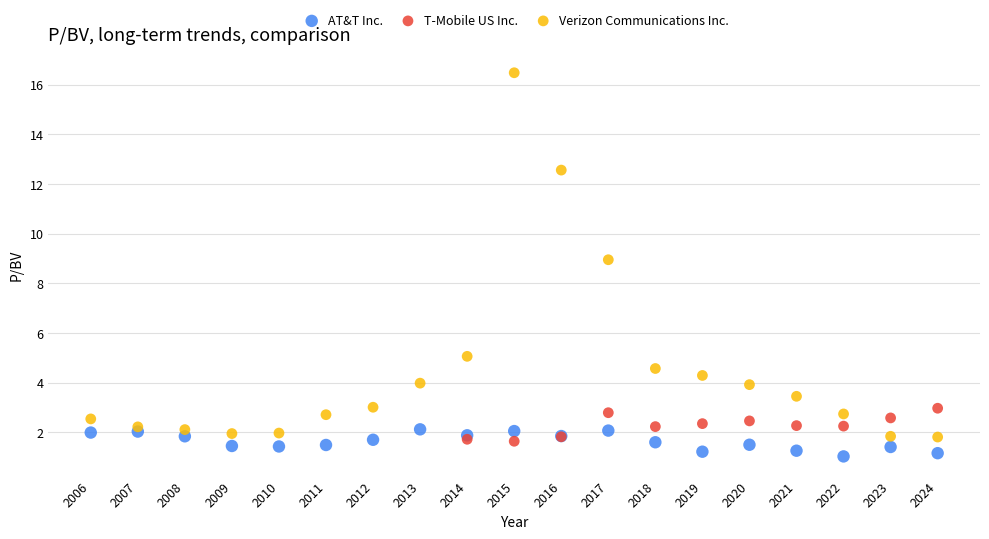

Which series contains the highest Y value?

Verizon Communications Inc.